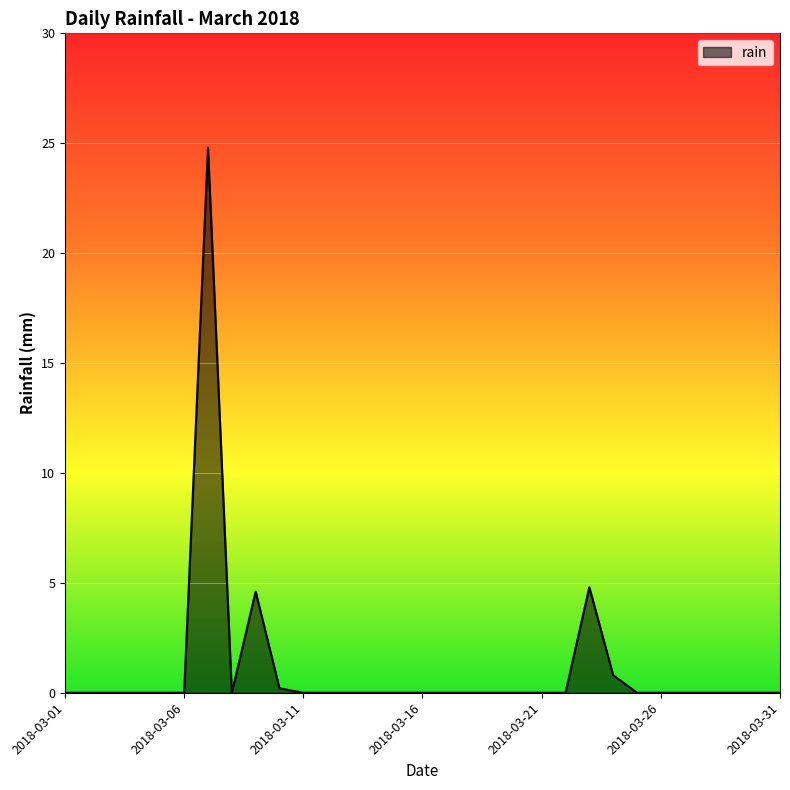

What is the maximum value shown in the chart?

24.8